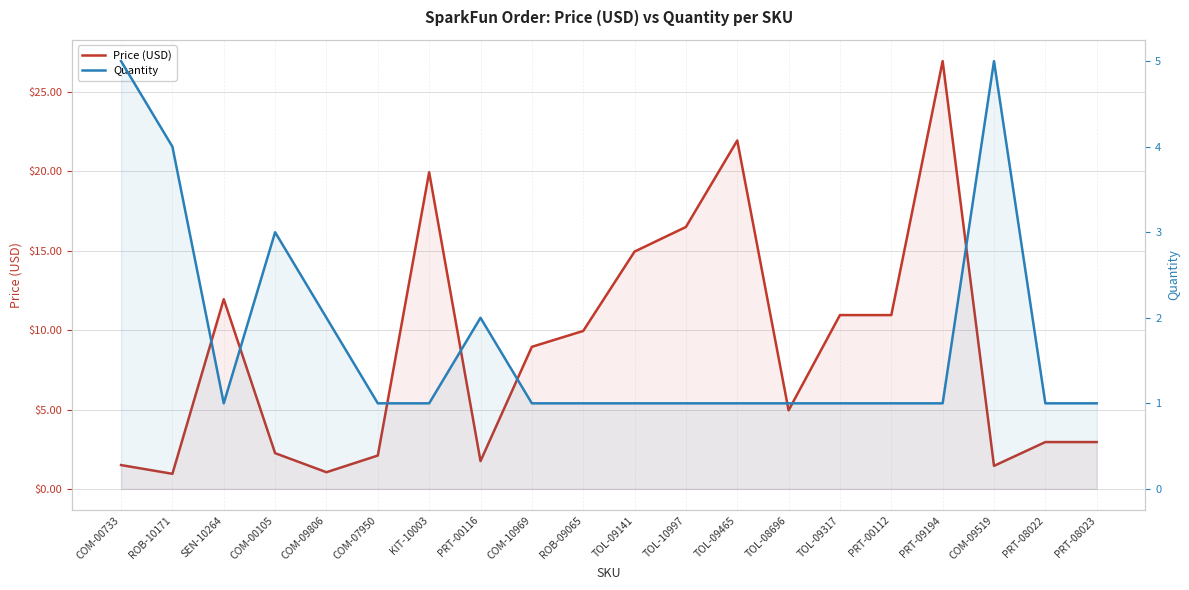

After their last crossing, which series has the higher values: Quantity or Price (USD)?

Price (USD)